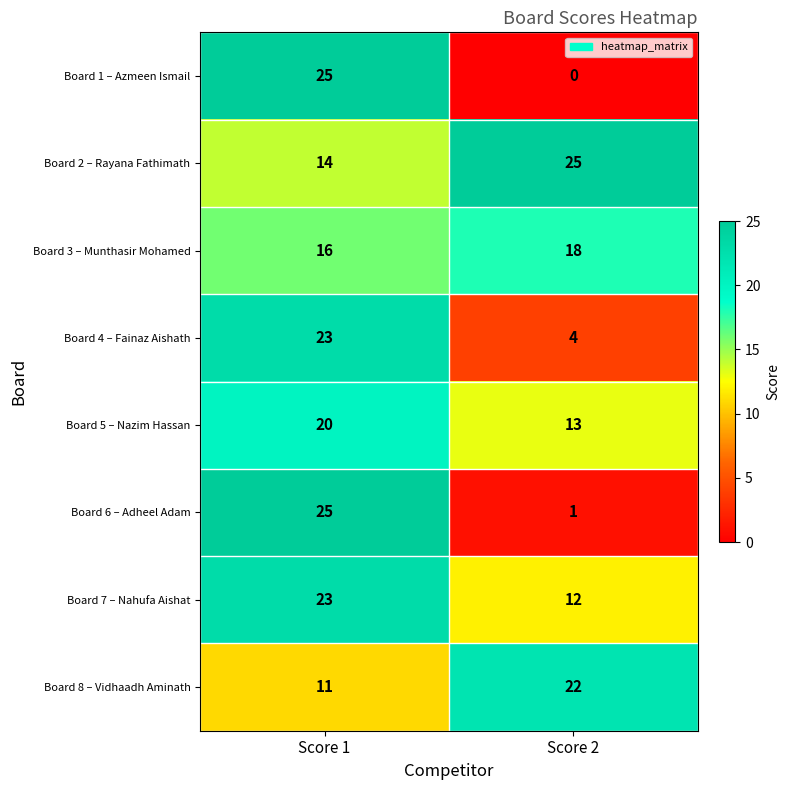

At which label does Board 3 – Munthasir Mohamed reach its peak?

Score 2